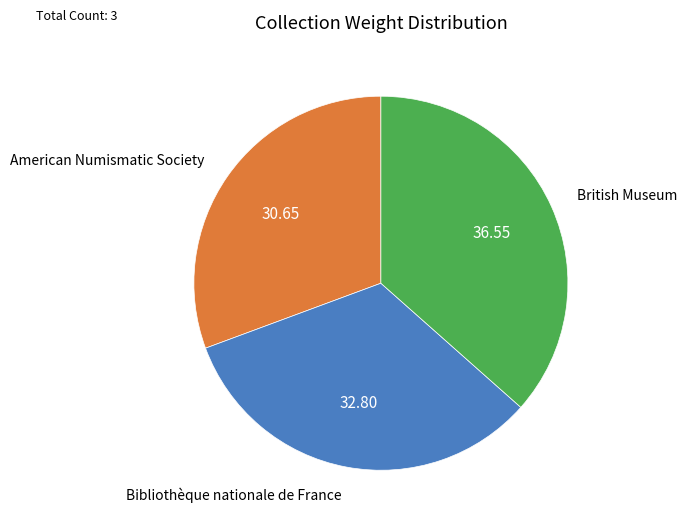

What is the ratio of the value at British Museum to the value at Bibliothèque nationale de France?

1.1